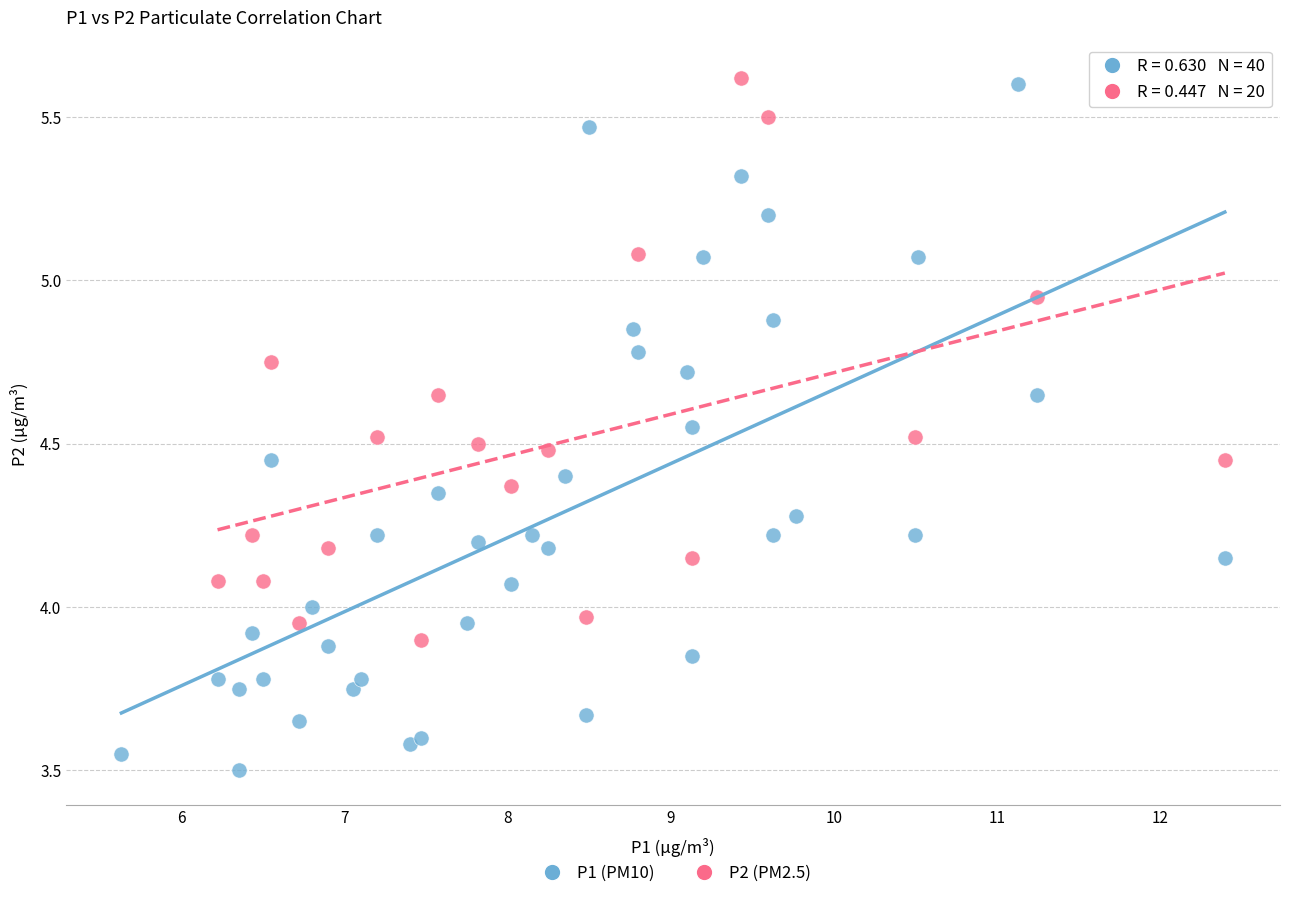

Which series has the widest spread of Y values?

P1 (PM10)